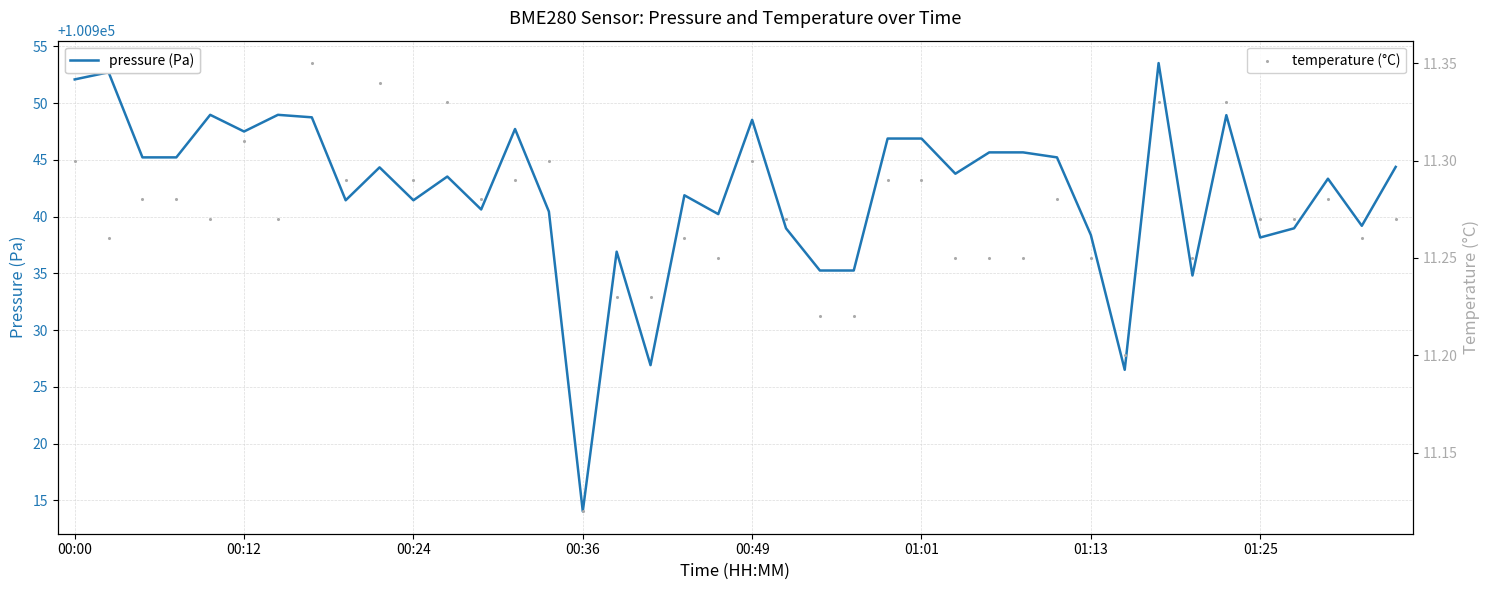

Which series reaches the maximum Y coordinate?

pressure (Pa)